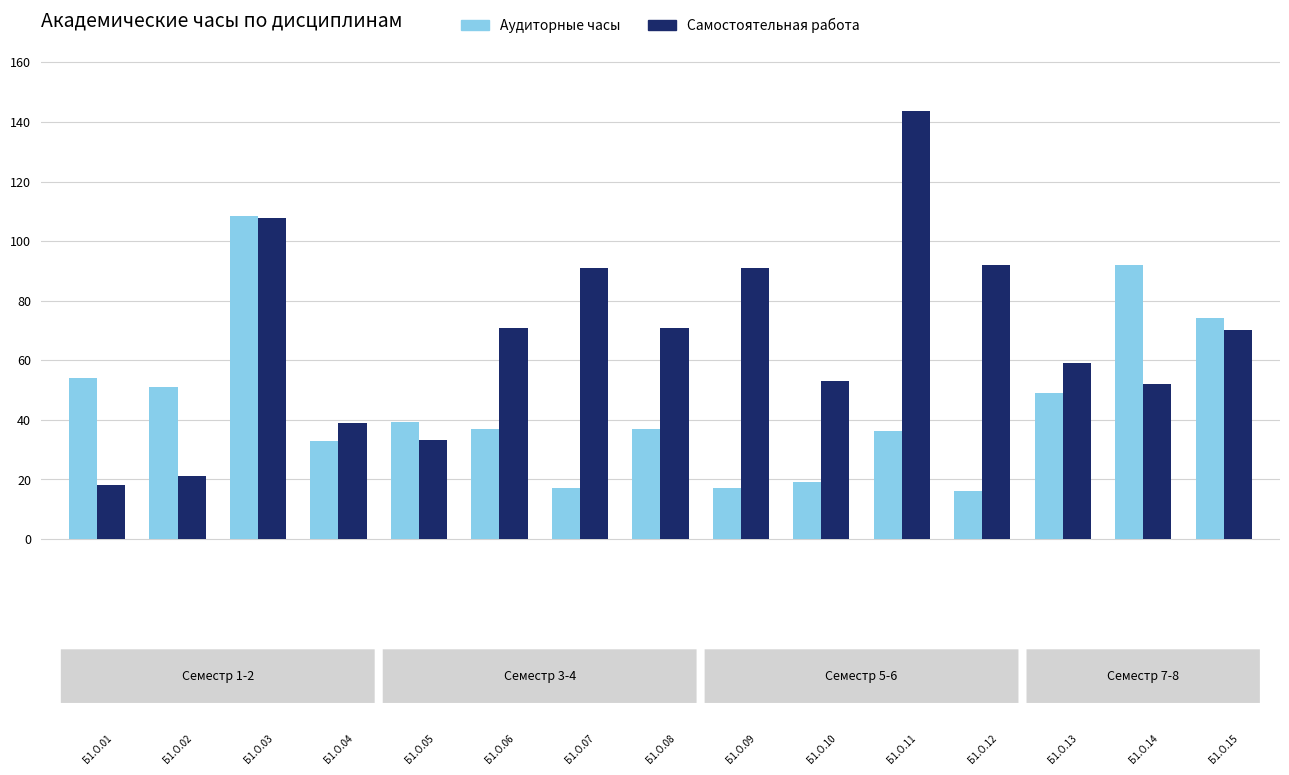

What is the greatest value displayed?

143.7